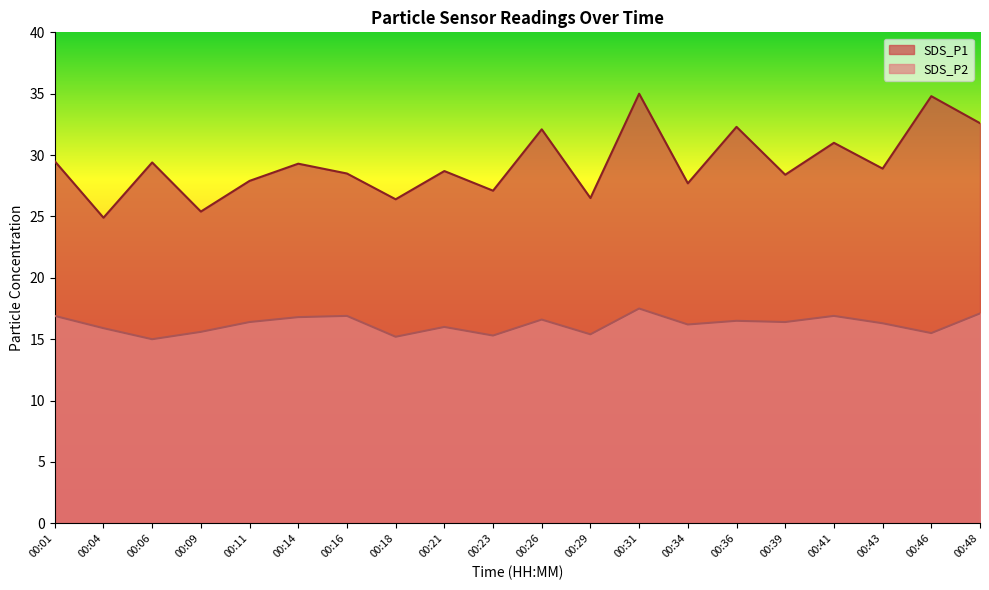

Is the value of SDS_P1 at 00:46 greater than the value of SDS_P2 at 00:29?

Yes